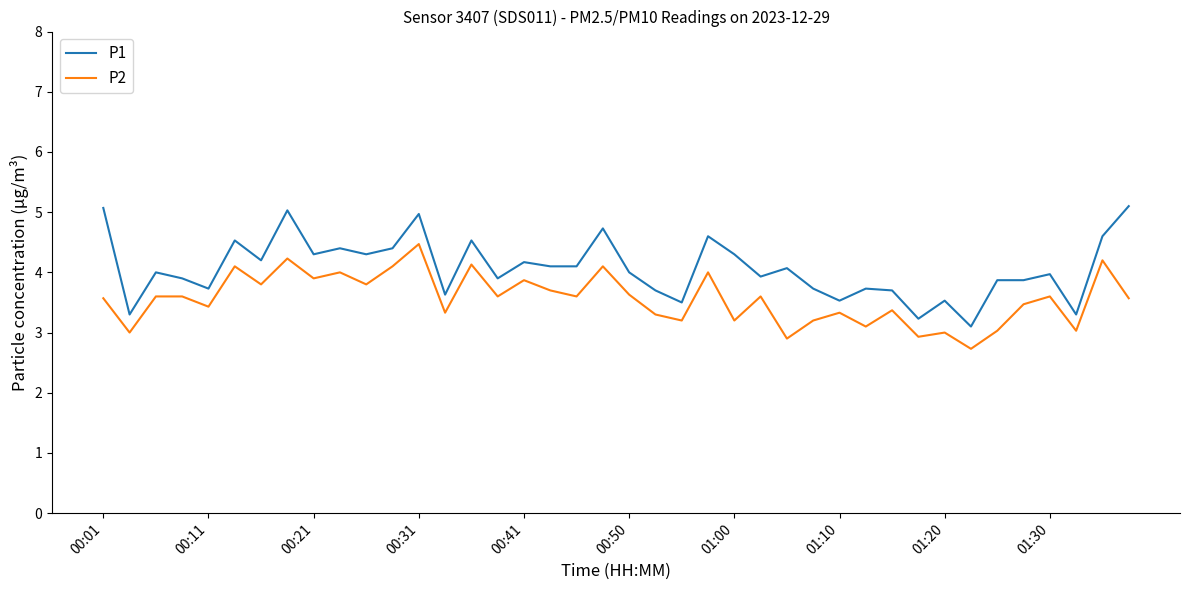

How many lines are shown in the chart?

2